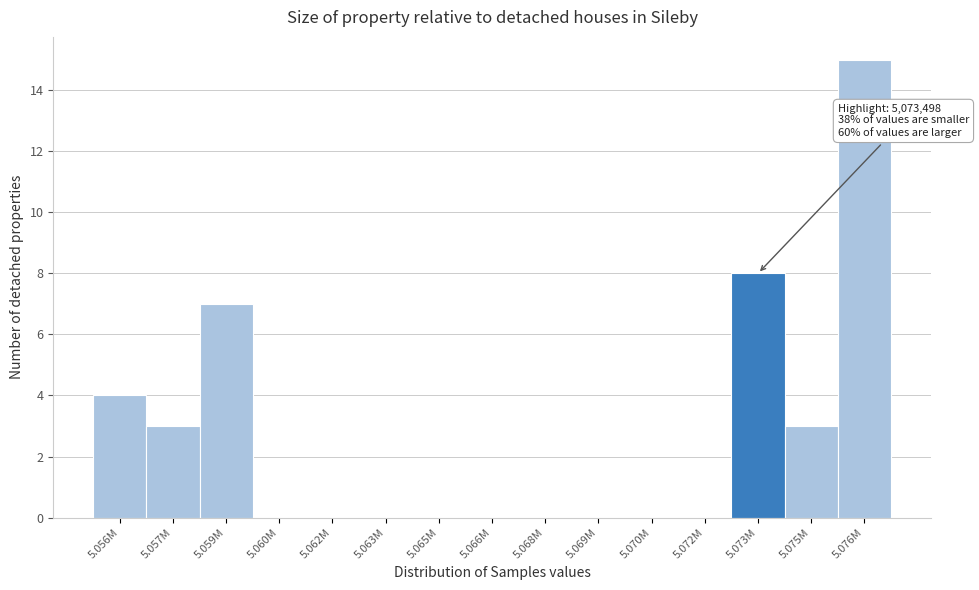

Reading right to left, what are all the values shown in this chart?

5.076M=15	5.075M=3	5.073M=8	5.072M=0	5.070M=0	5.069M=0	5.068M=0	5.066M=0	5.065M=0	5.063M=0	5.062M=0	5.060M=0	5.059M=7	5.057M=3	5.056M=4